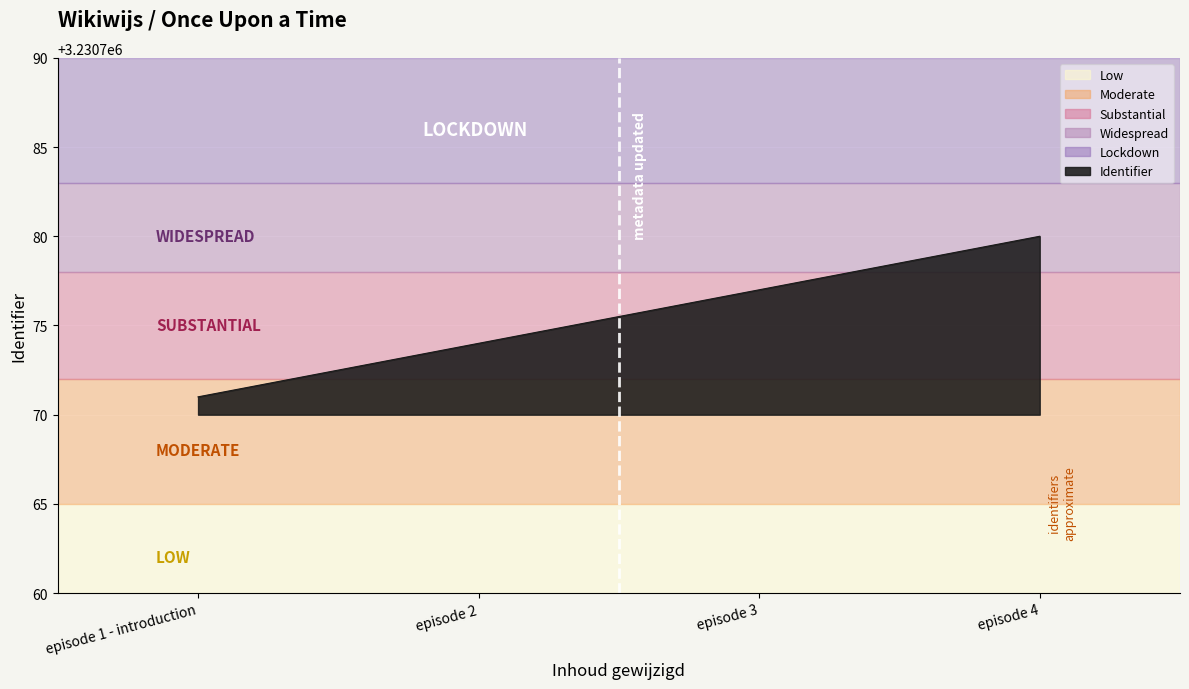

Count the values in the range 3230774 to 3230780.

3